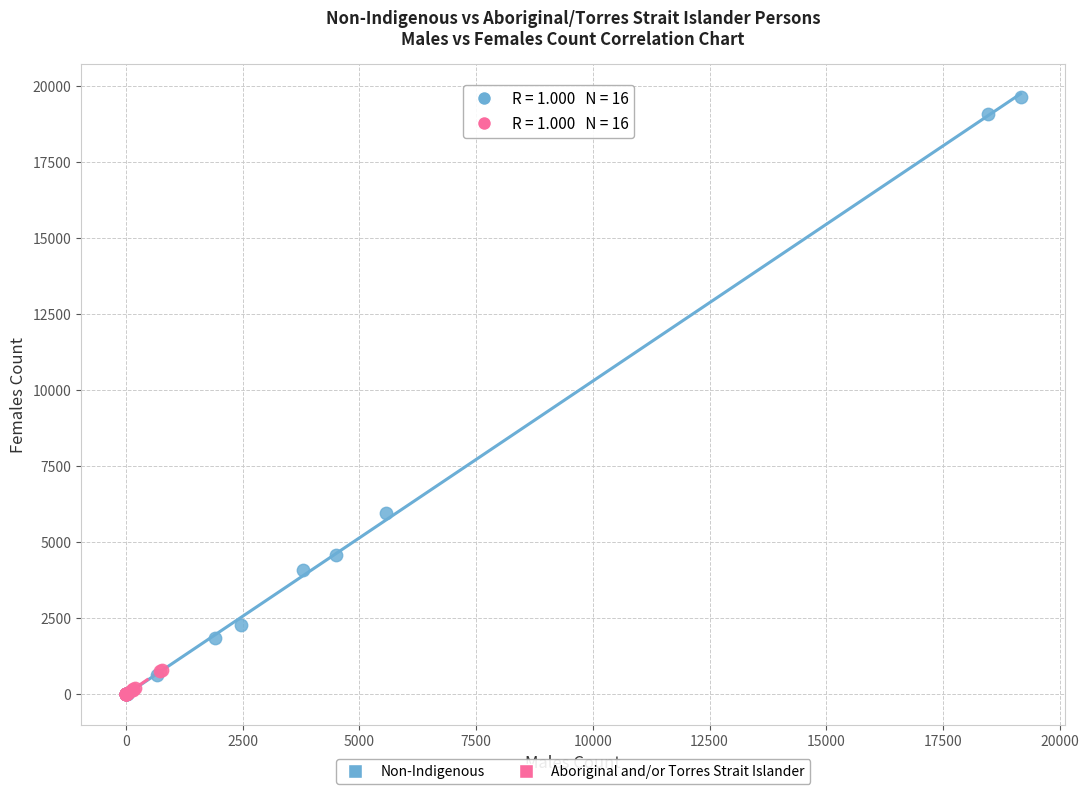

Which series contains the highest Y value?

Non-Indigenous